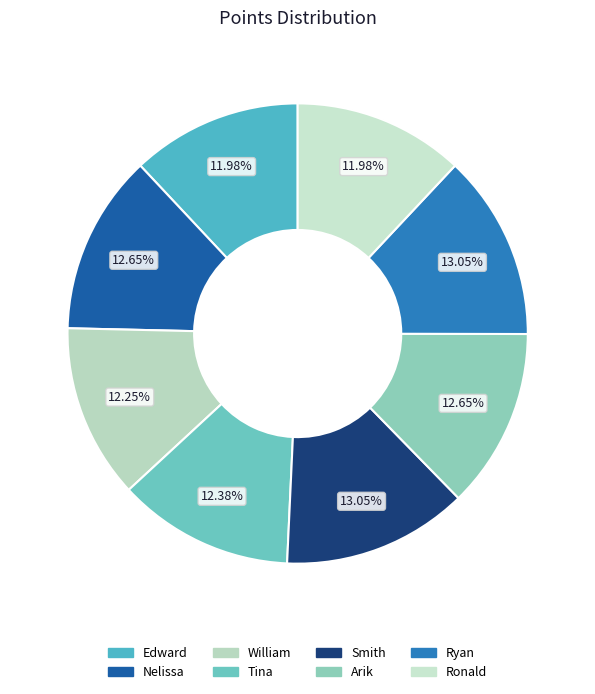

To the nearest percent, what percentage of the pie is Ryan?

13%